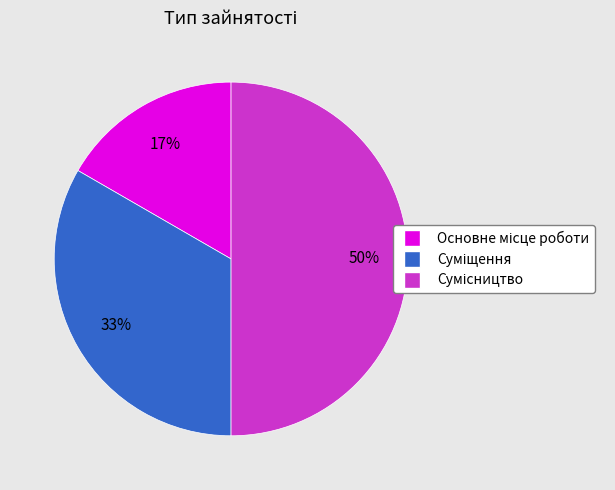

To the nearest percent, what is the average slice percentage?

33%